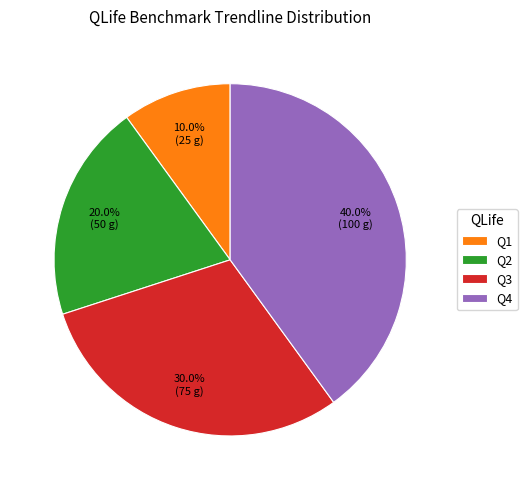

What portion of the pie excludes Q4?

60.0%